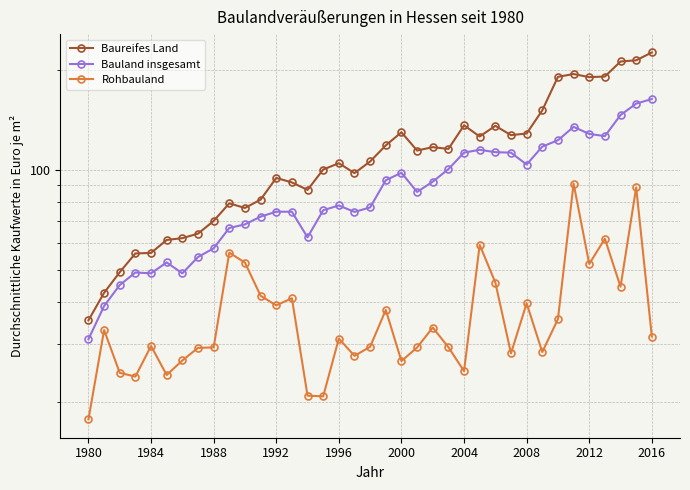

List the series in order of their peak value, highest first.

Baureifes Land, Bauland insgesamt, Rohbauland